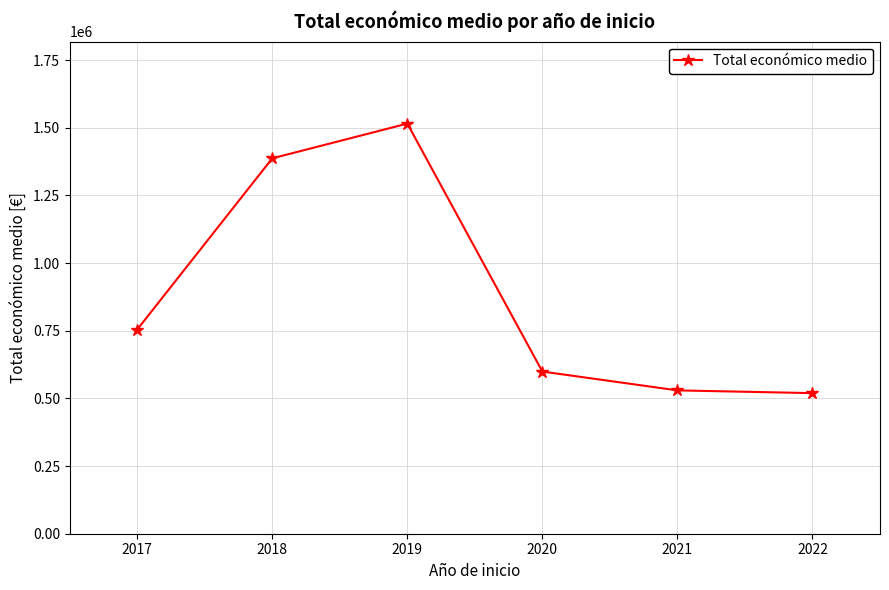

How many data points does each series have?

6